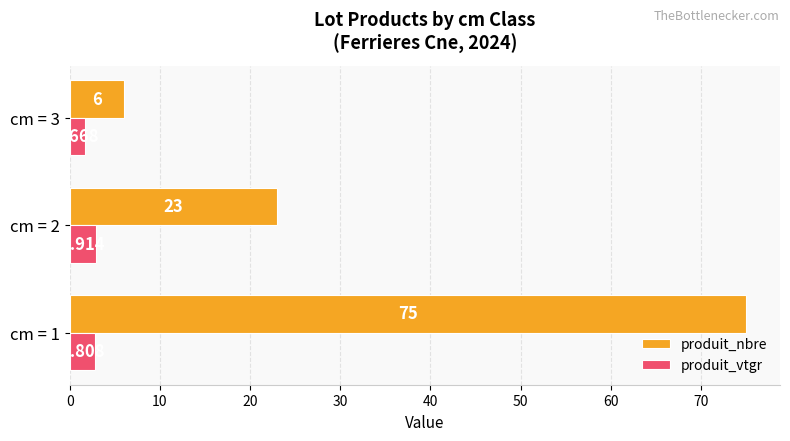

Which series changed the most between cm = 1 and cm = 2?

produit_nbre